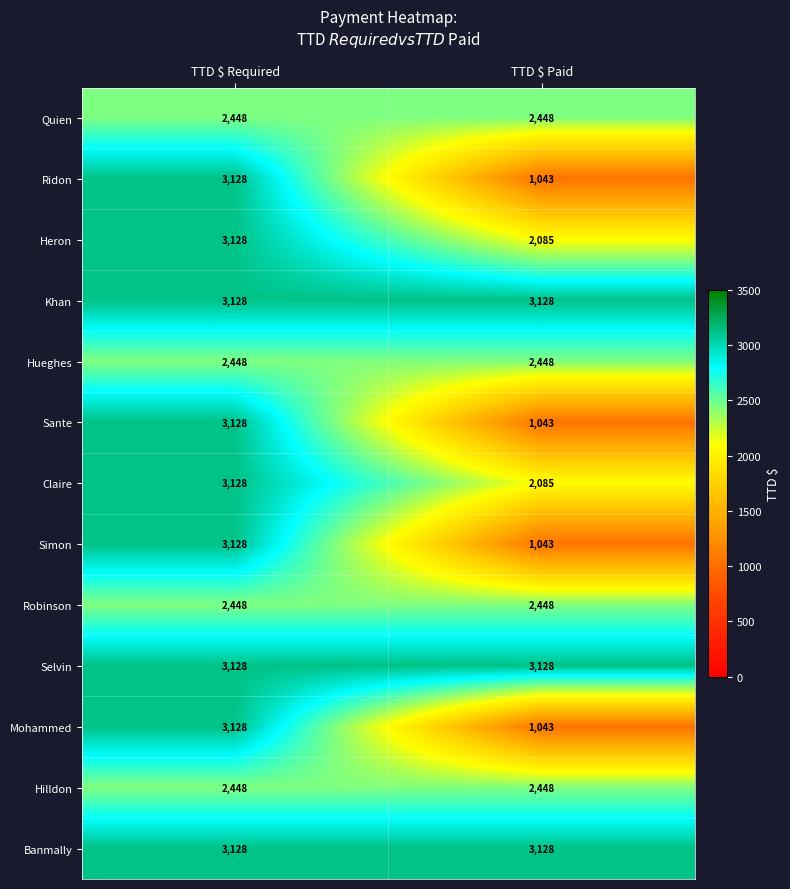

Reading left to right, what are all the values shown in this chart?

Quien: 2448	2448
Ridon: 3128	1043
Heron: 3128	2085
Khan: 3128	3128
Hueghes: 2448	2448
Sante: 3128	1043
Claire: 3128	2085
Simon: 3128	1043
Robinson: 2448	2448
Selvin: 3128	3128
Mohammed: 3128	1043
Hilldon: 2448	2448
Banmally: 3128	3128